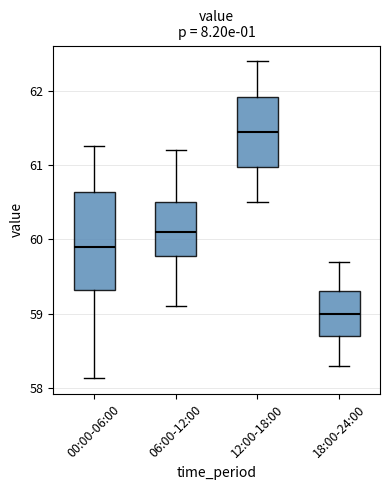

Where is the lower edge of the box for 00:00-06:00 on the y-axis? The values are not printed on the chart, so give them approximately, as read against the axis.

59.3